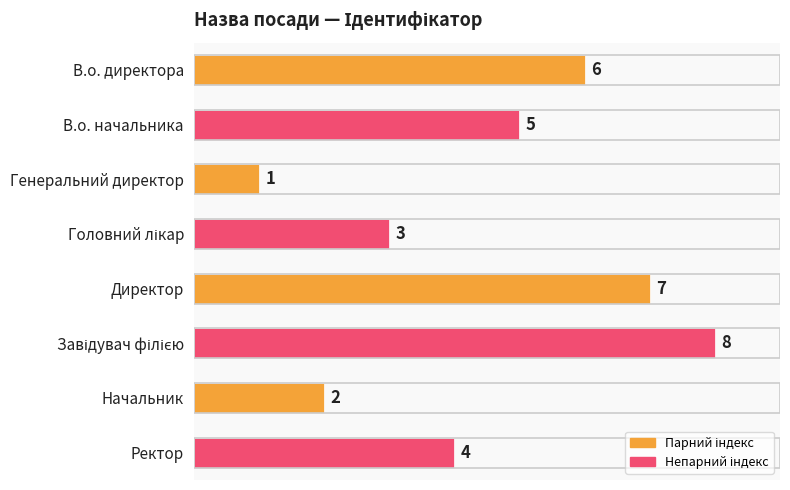

Does the chart contain stacked bars?

No